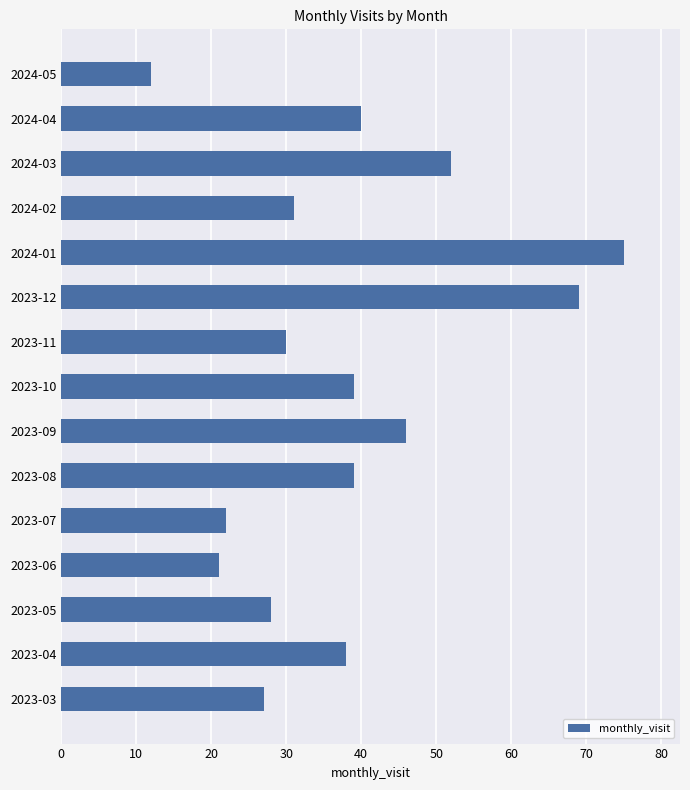

Read the value at 2023-04.

38